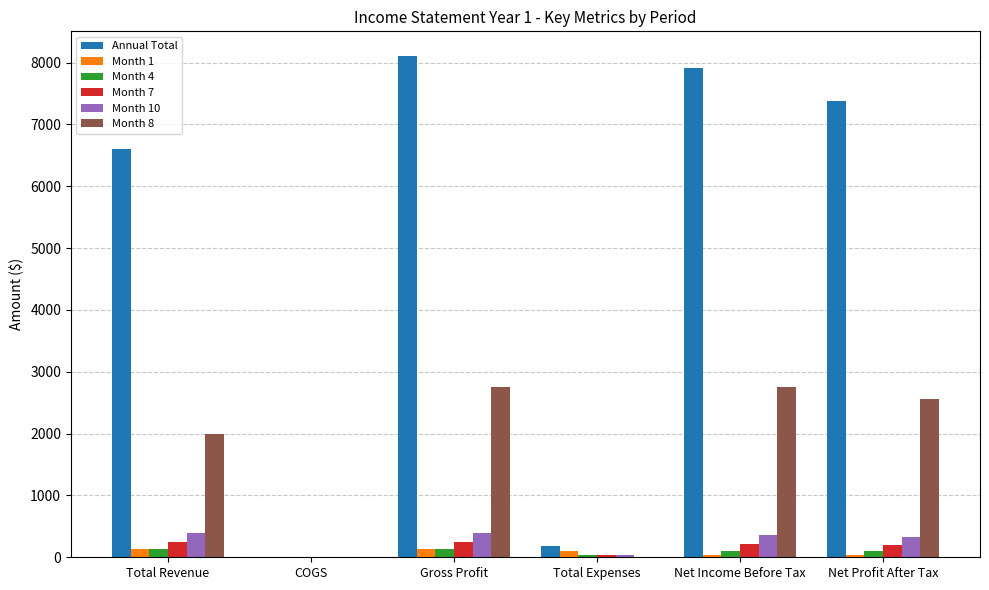

How many groups of bars are there?

6